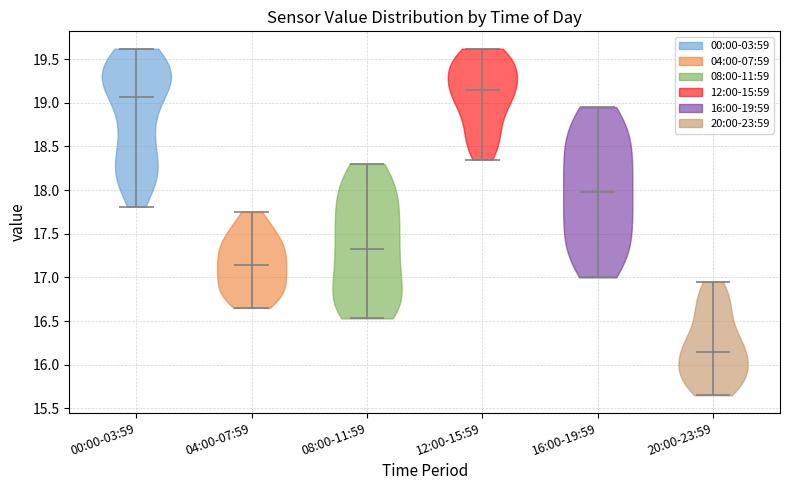

Reading left to right, read every violin against the y-axis: where its median line is, and the lowest and highest points it reaches. The values are not printed on the chart, so give them approximately, as read against the axis.

00:00-03:59: median line 19.05, lowest point 17.80, highest point 19.60
04:00-07:59: median line 17.15, lowest point 16.65, highest point 17.75
08:00-11:59: median line 17.35, lowest point 16.55, highest point 18.30
12:00-15:59: median line 19.15, lowest point 18.35, highest point 19.60
16:00-19:59: median line 18.00, lowest point 17.00, highest point 18.95
20:00-23:59: median line 16.15, lowest point 15.65, highest point 16.95